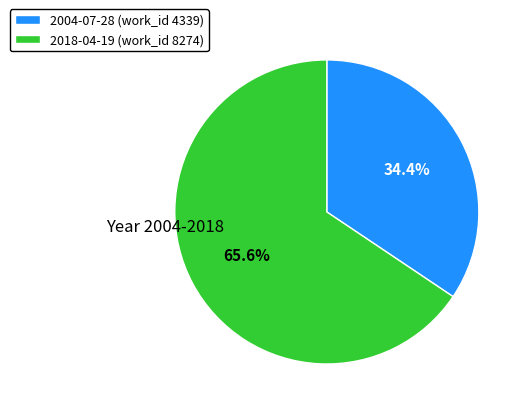

To the nearest percent, what portion does 2004-07-28 represent?

34%